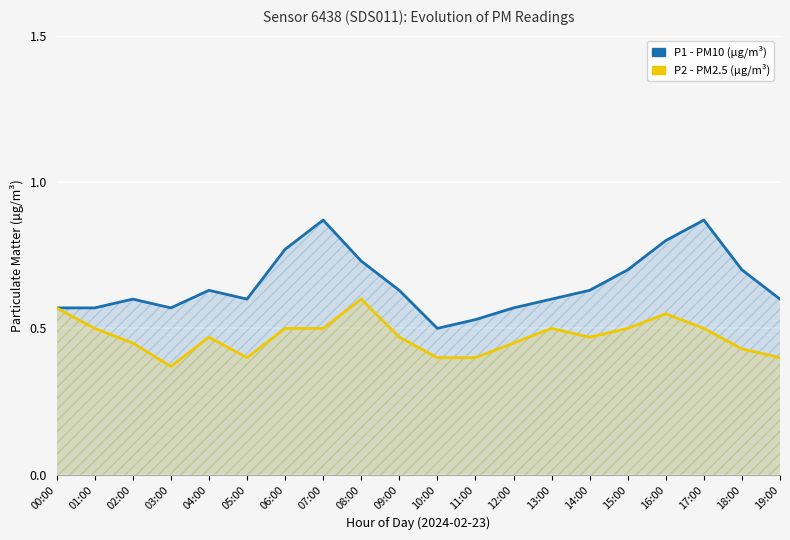

List the labels in order of P2 value, largest first.

08:00, 00:00, 16:00, 01:00, 06:00, 07:00, 13:00, 15:00, 17:00, 04:00, 09:00, 14:00, 02:00, 12:00, 18:00, 05:00, 10:00, 11:00, 19:00, 03:00